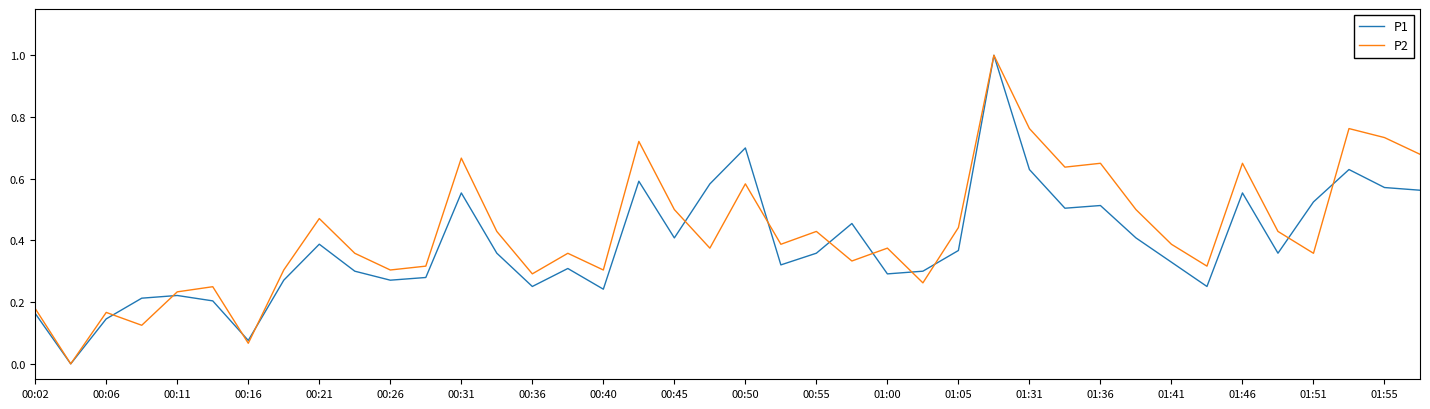

What is the maximum value for P2?

1.0